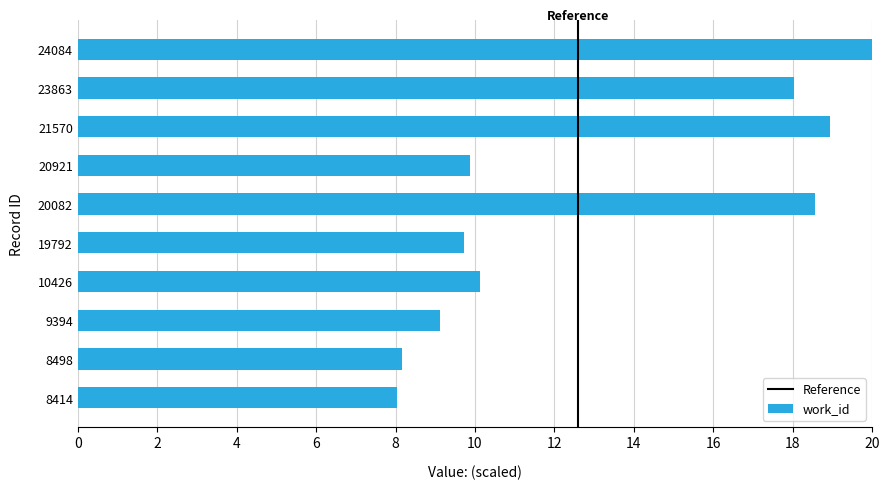

What is the change in value from 8498 to 20082?

+10.4